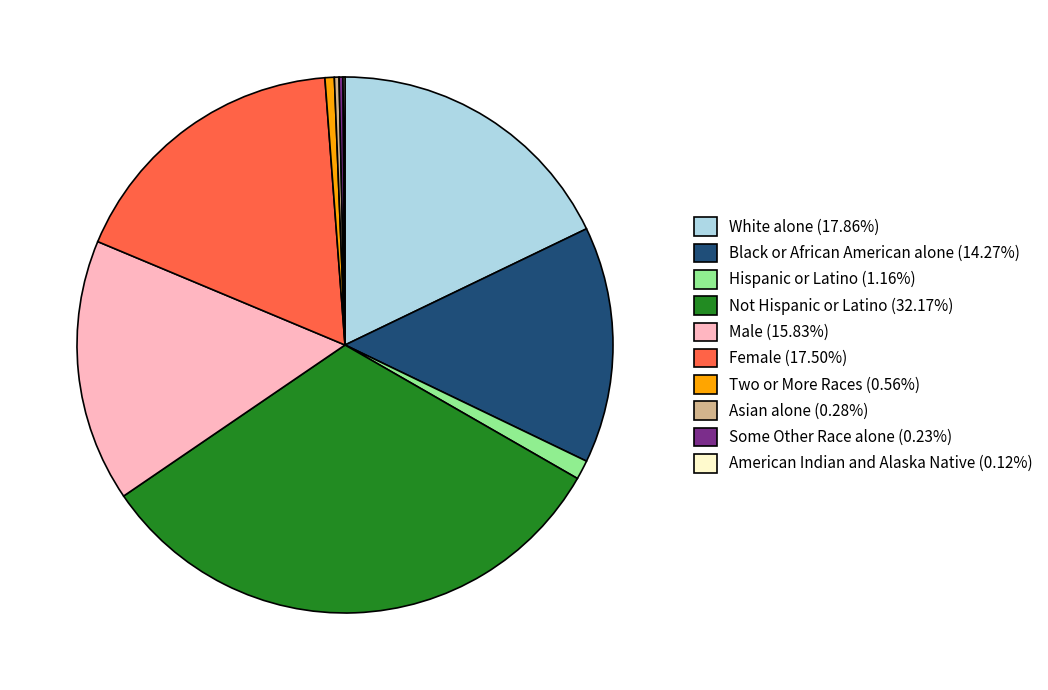

Combined, do Not Hispanic or Latino (32.17%) and Asian alone (0.28%) account for over 50%?

No